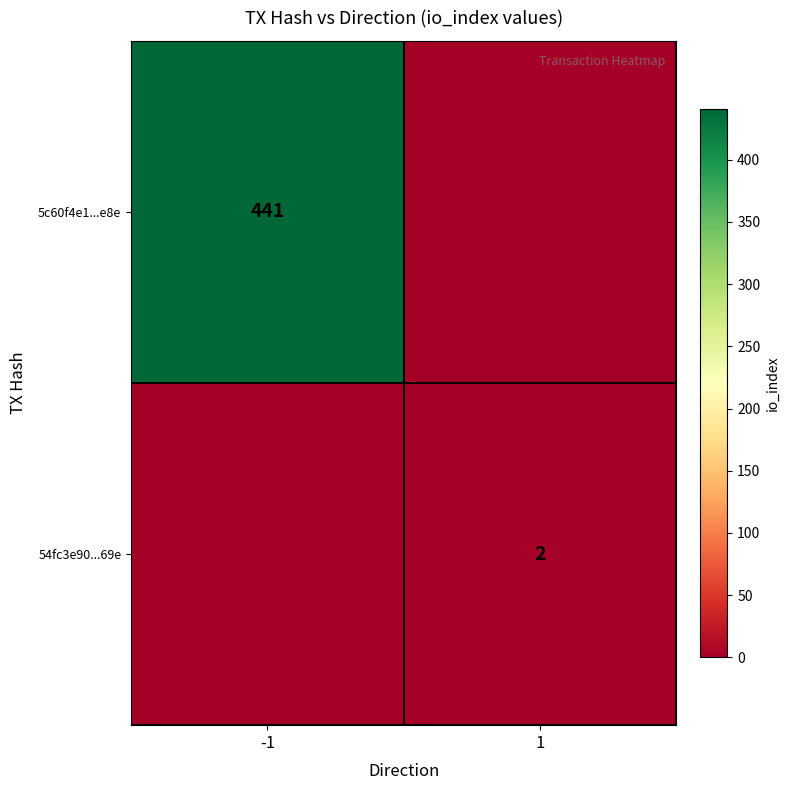

Is it true that 54fc3e90...69e equals 3 at 1?

False